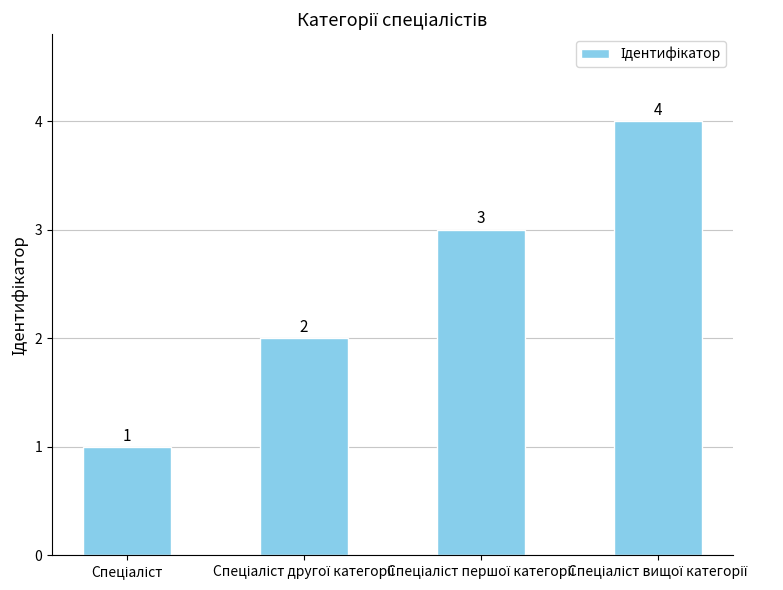

What is the value of the 4th bar from the left?

4